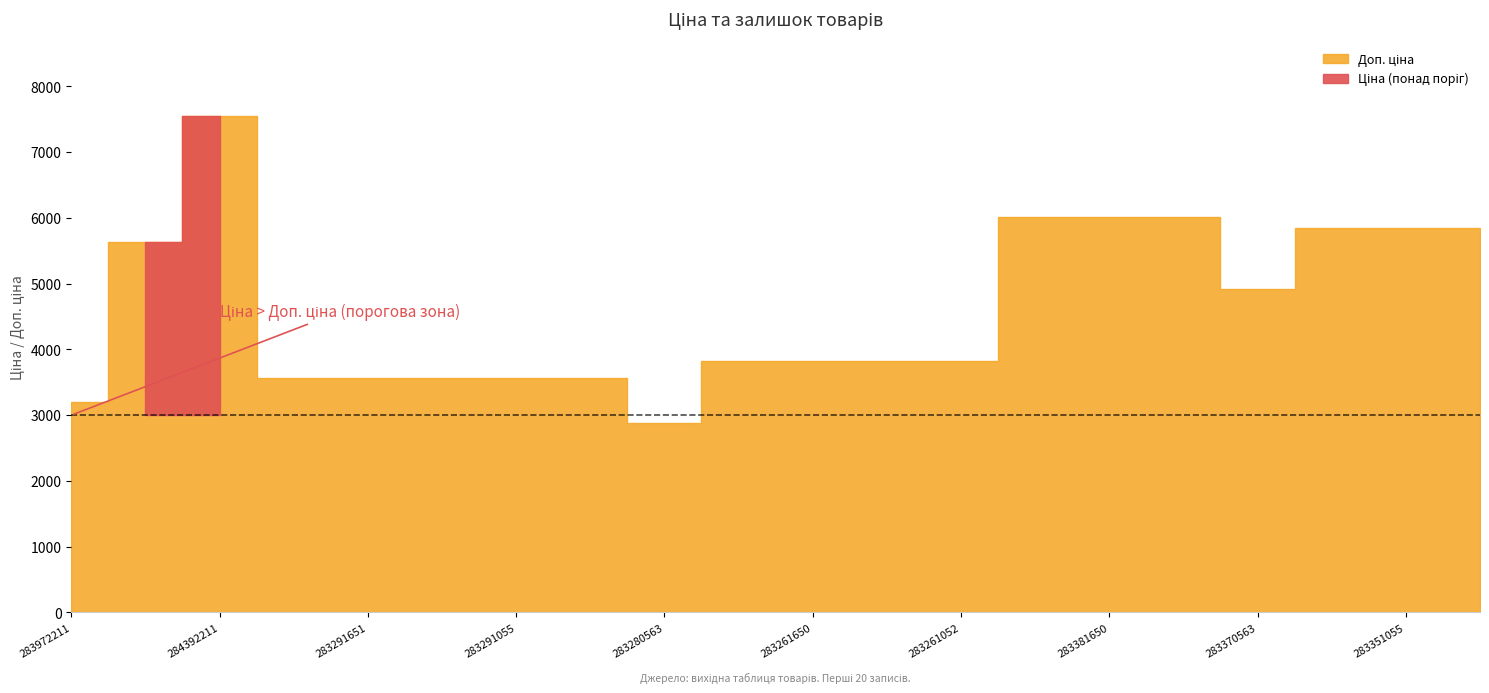

Which series changed the most between 283261052 and 283351052?

Доп. ціна